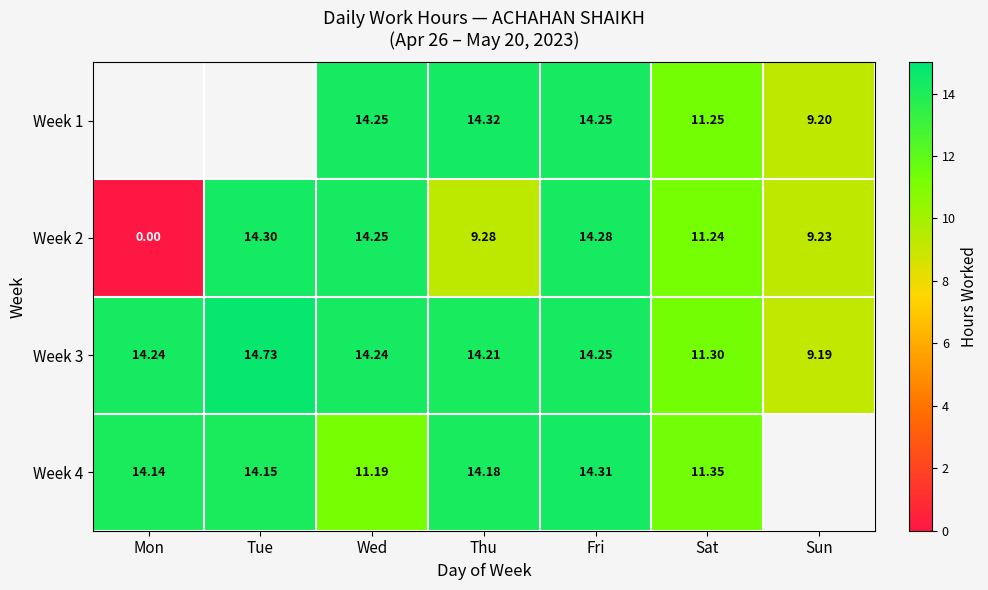

What is the sum of the Week 4 values at Wed and Fri?

25.5